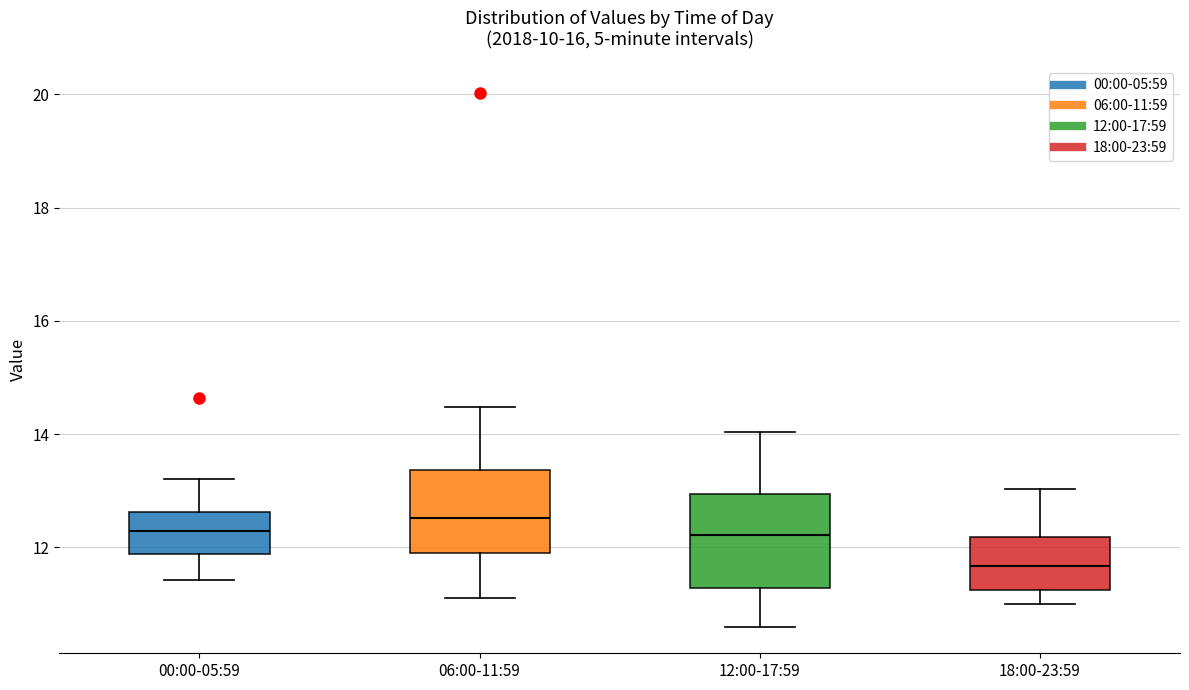

Comparing the boxes themselves (not the whiskers), which one is the tallest?

12:00-17:59